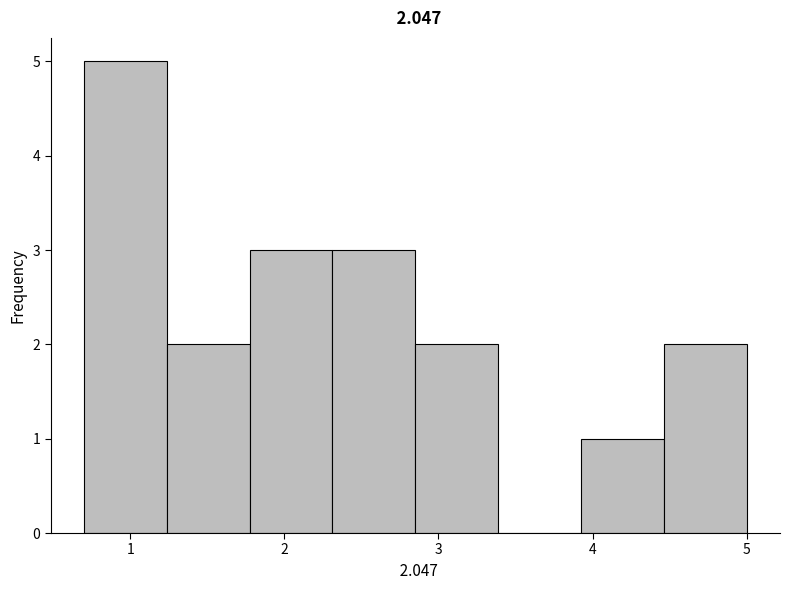

What is the height of the bar covering 4.5 to 5.0 on the x-axis? Neither the bar edges nor the heights are printed on the chart, so give them approximately, as read against the axes.

2